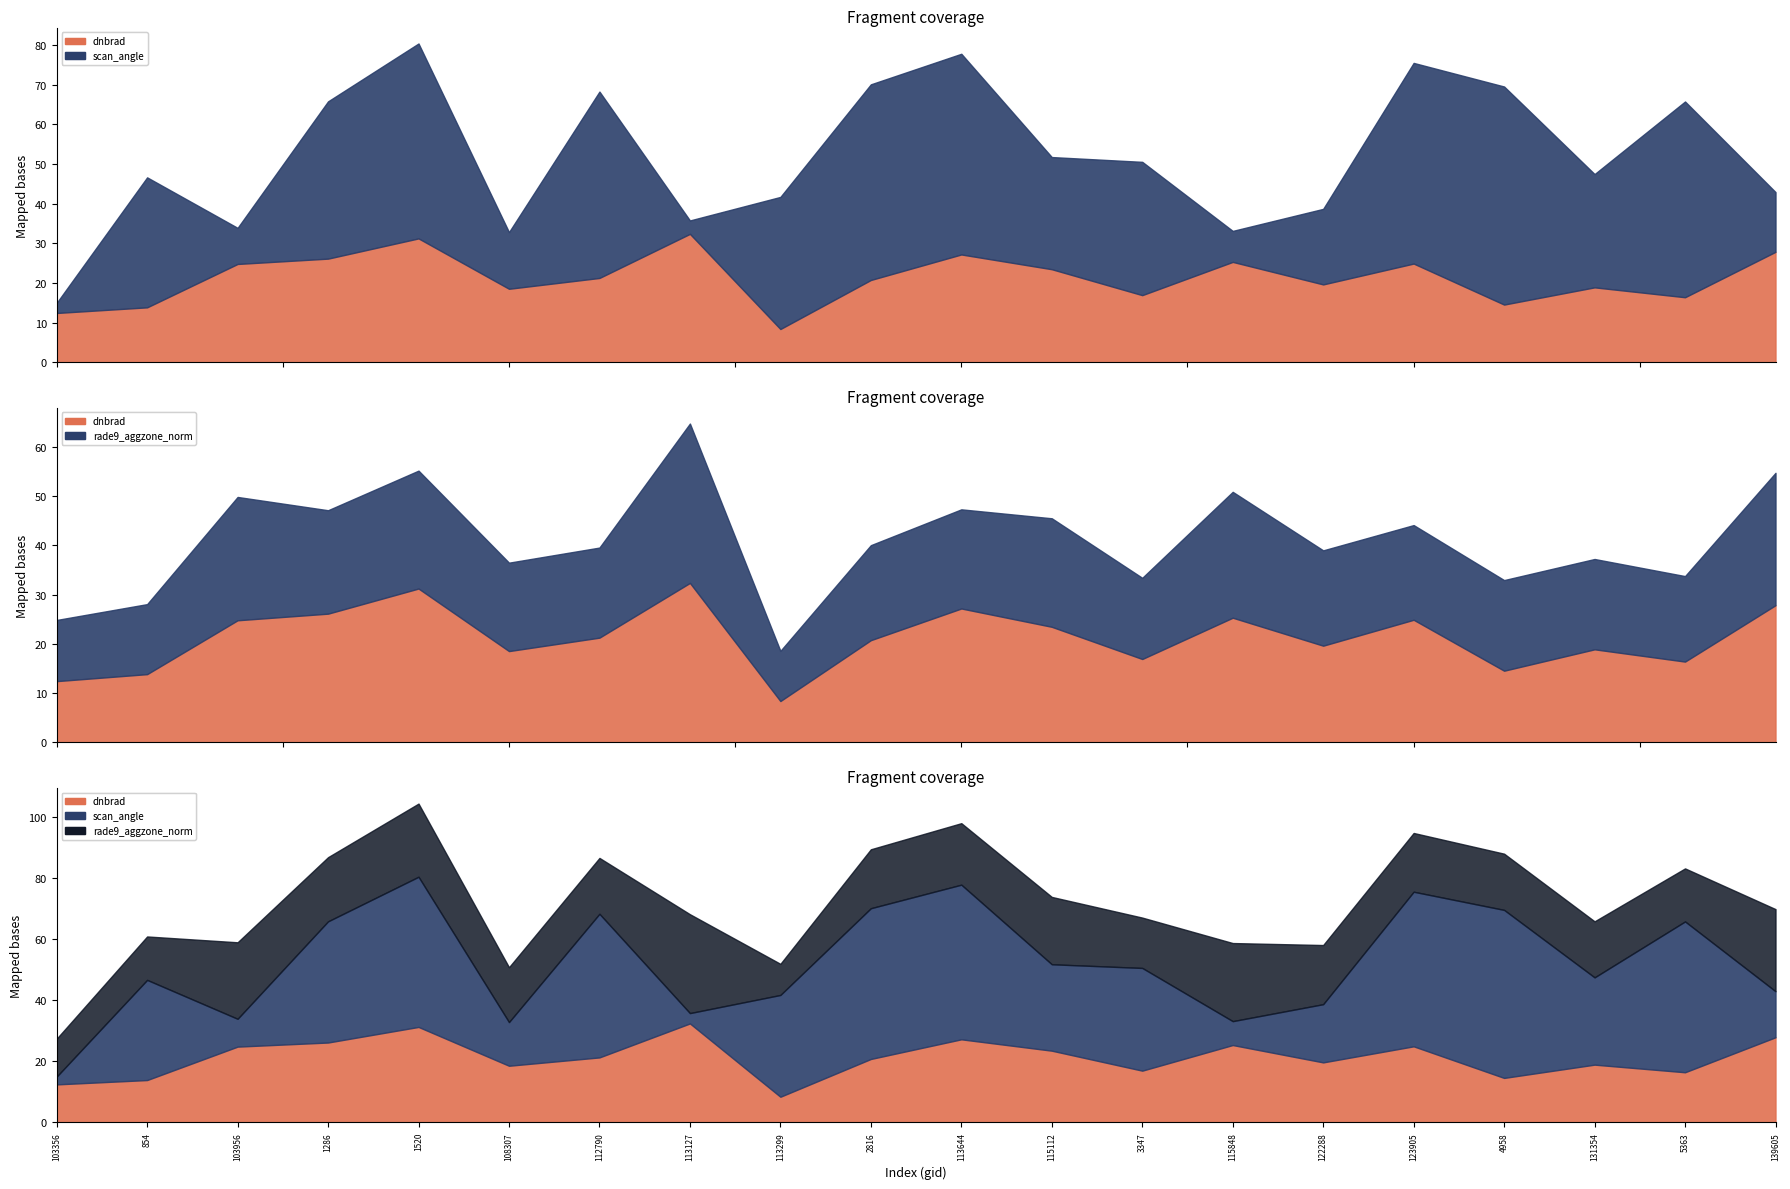

How many lines are shown in the chart?

3